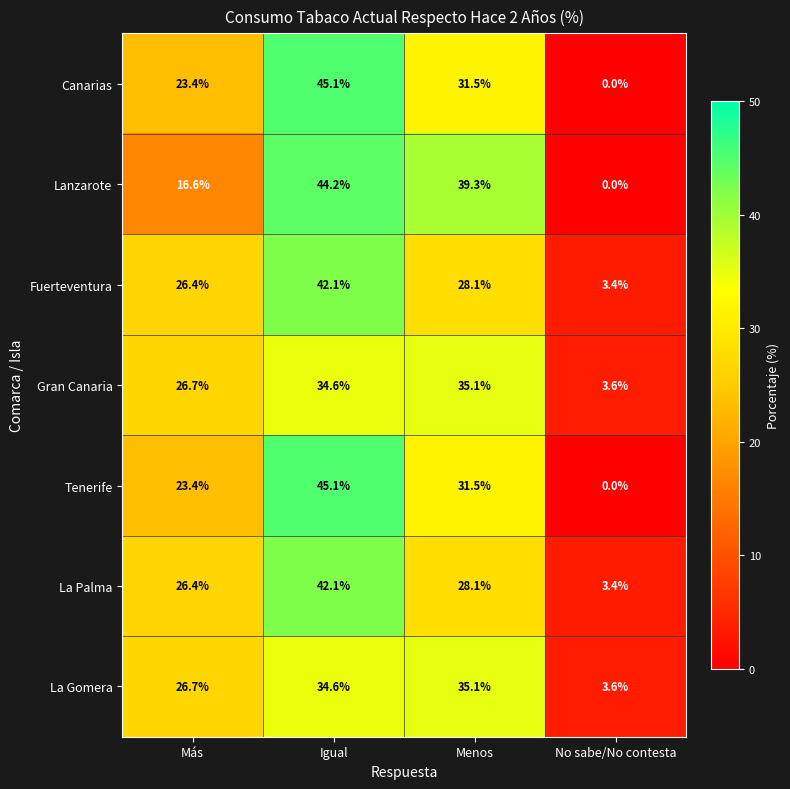

The Lanzarote series shows 59.8 at Menos. True or false?

False